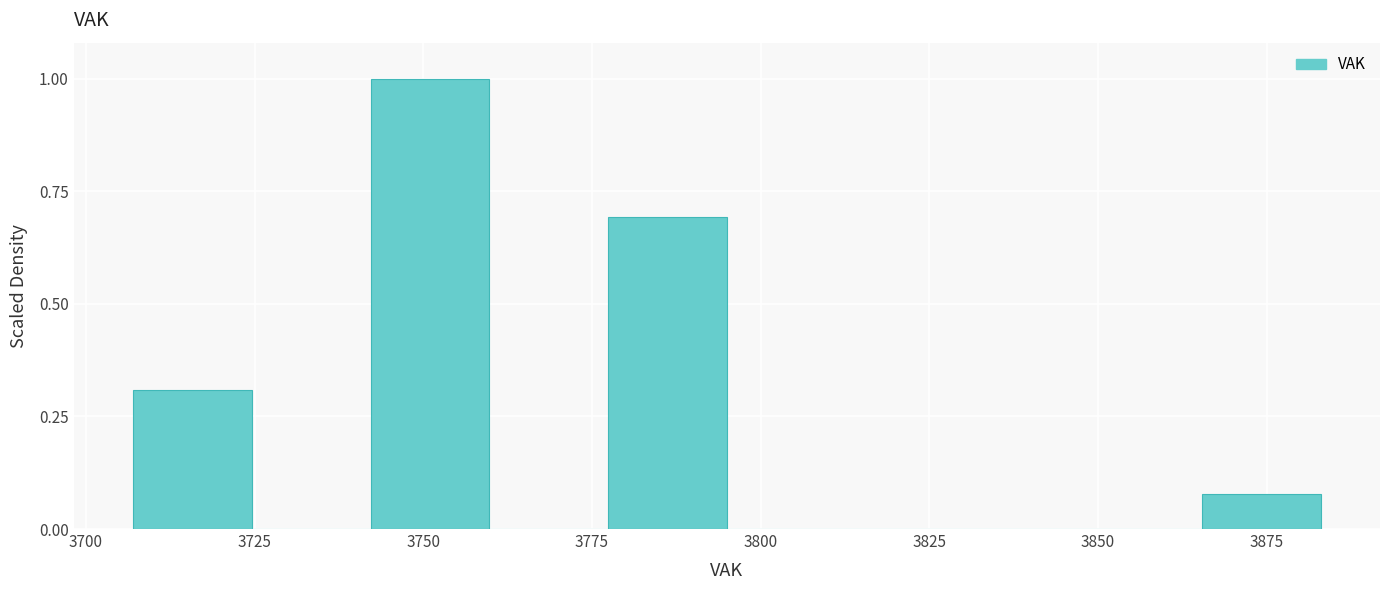

Read against the x-axis, roughly where is the centre of the tallest bar?

3750